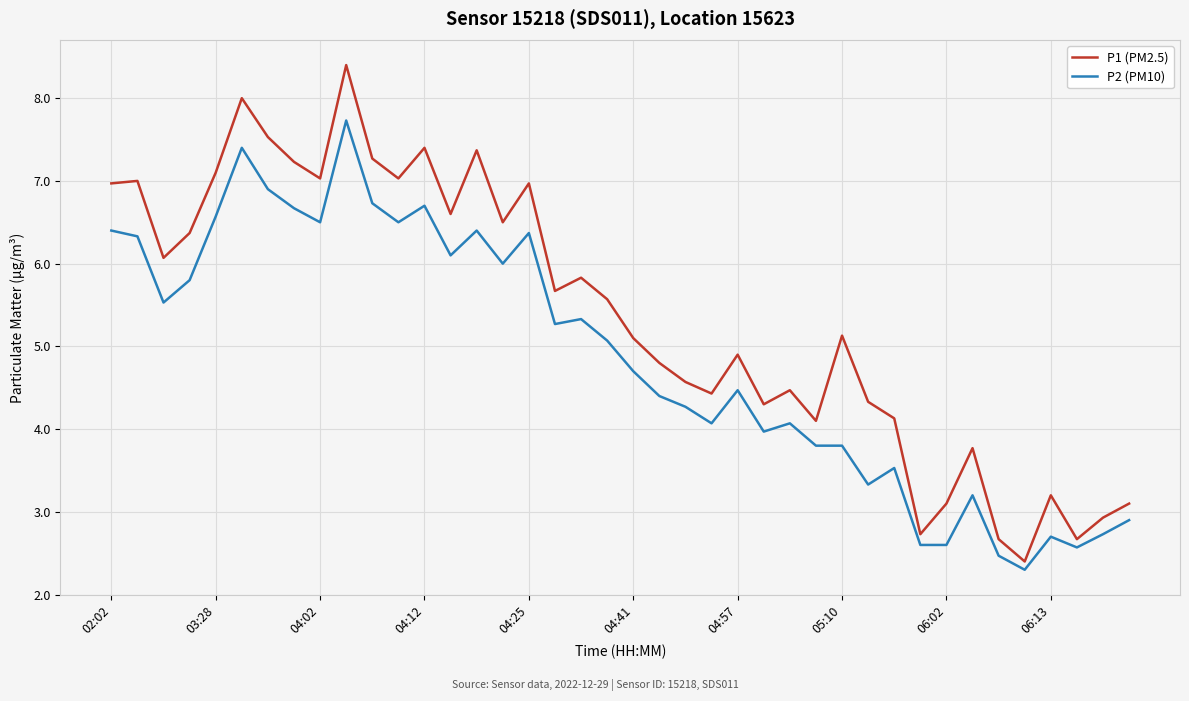

Which series has the largest total across all categories?

P1 (PM2.5)